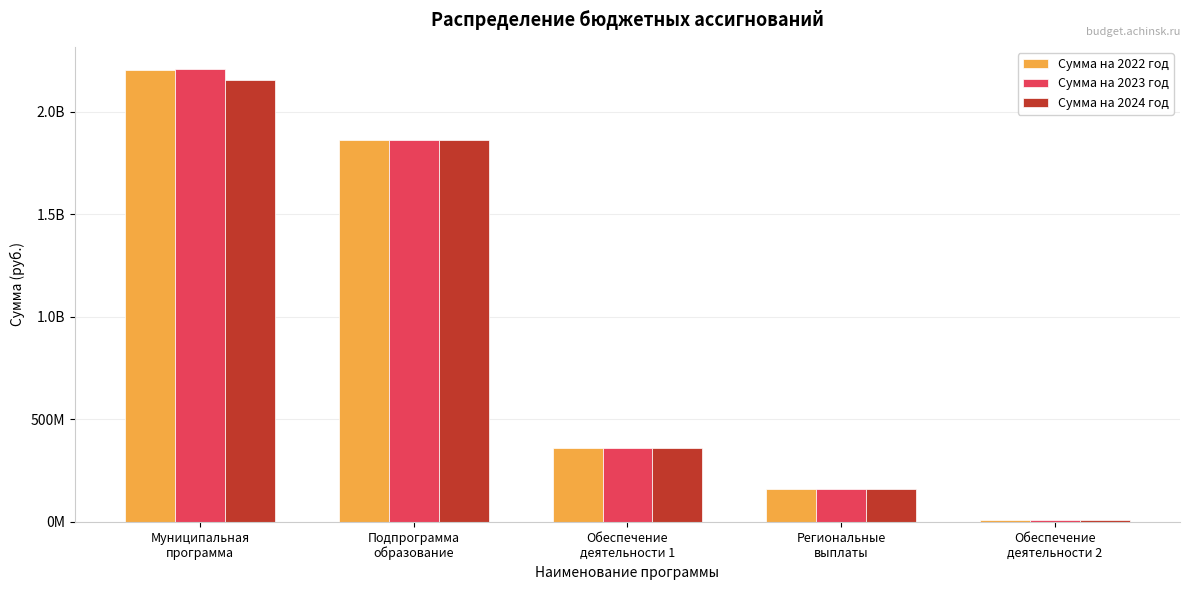

Reading right to left, what are all the values shown in this chart?

Сумма на 2022 год: Обеспечение
деятельности 2=10186747.9	Региональные
выплаты=159630900.0	Обеспечение
деятельности 1=360549607.5	Подпрограмма
образование=1859917855.4	Муниципальная
программа=2201290853.5
Сумма на 2023 год: Обеспечение
деятельности 2=10186747.9	Региональные
выплаты=159630900.0	Обеспечение
деятельности 1=360549607.5	Подпрограмма
образование=1859917855.4	Муниципальная
программа=2205496287.3
Сумма на 2024 год: Обеспечение
деятельности 2=10186747.9	Региональные
выплаты=159630900.0	Обеспечение
деятельности 1=360549607.5	Подпрограмма
образование=1859917855.4	Муниципальная
программа=2153216534.5